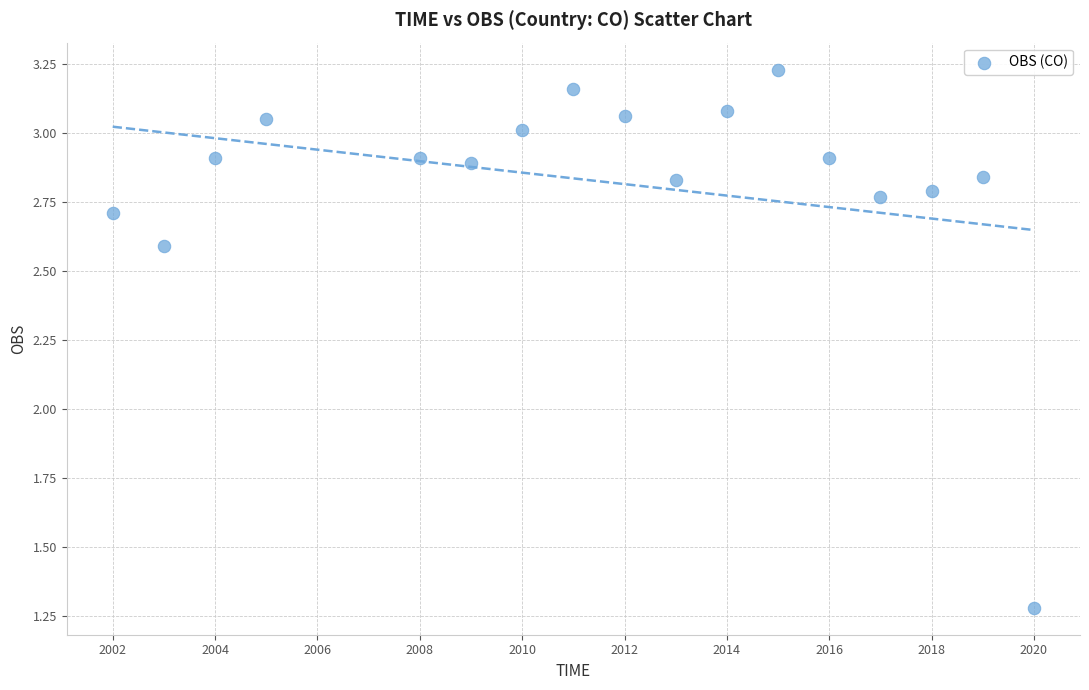

What Y value in the scatter plot is closest to 2?

2.6